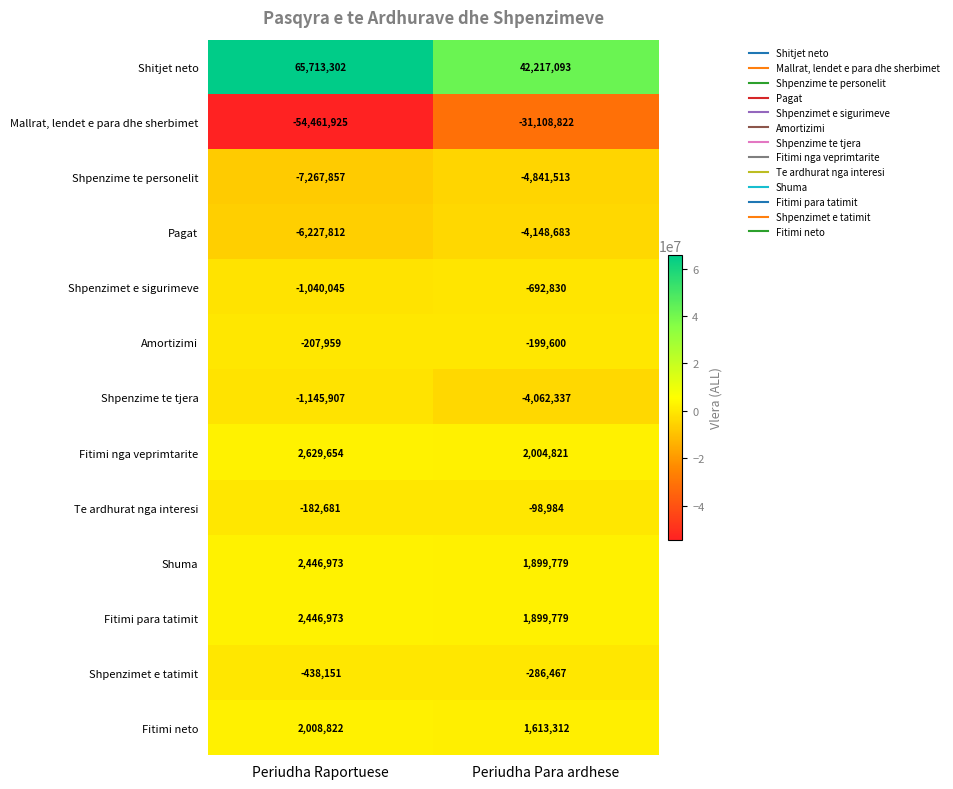

What is the approximate value of Pagat at Periudha Raportuese, to the nearest 100?

-6227800